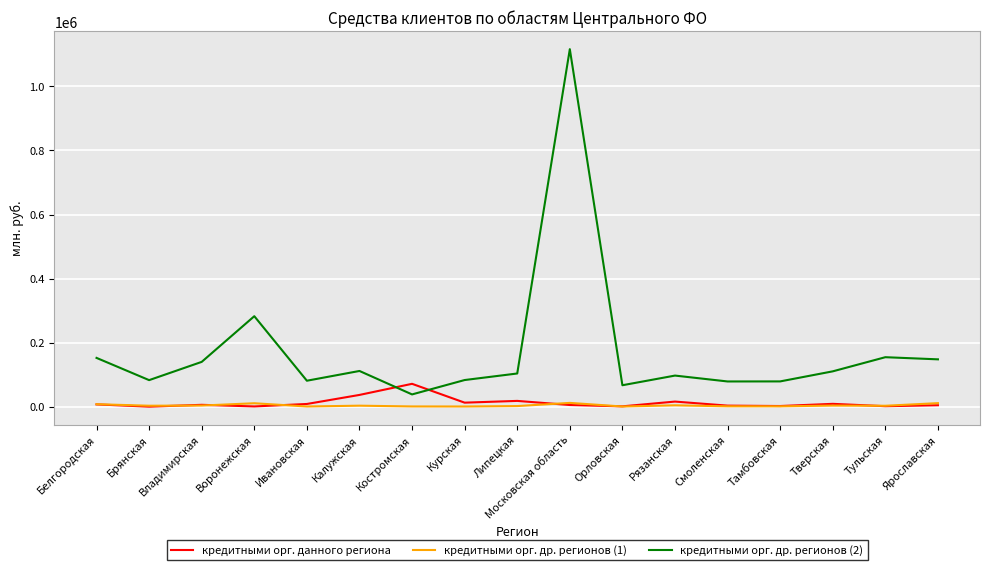

How many categories are shown in the chart?

17